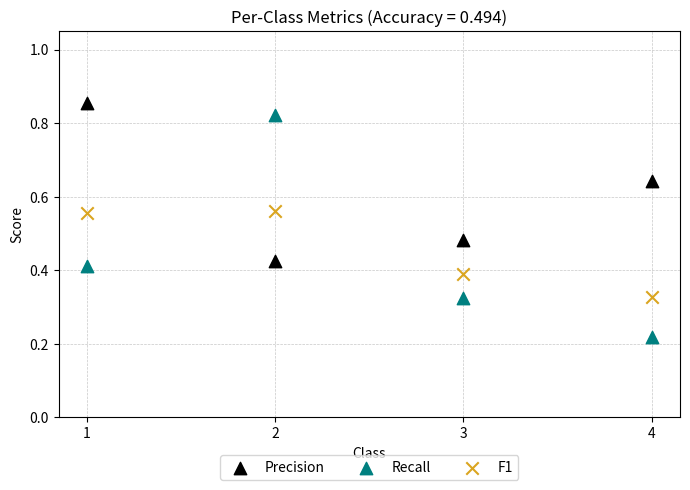

Which series has the largest Y range (max minus min)?

Recall